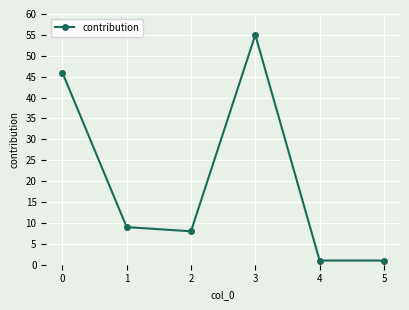

Approximately how many times larger is the value at 3 compared to 0?

1.2